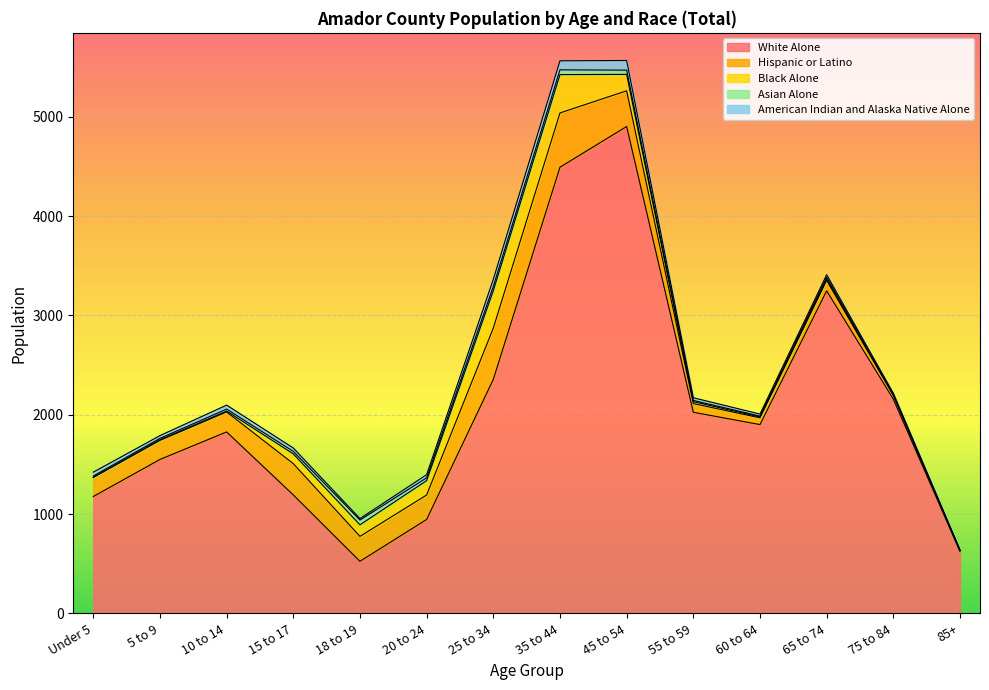

What is the maximum value for Asian Alone?

48